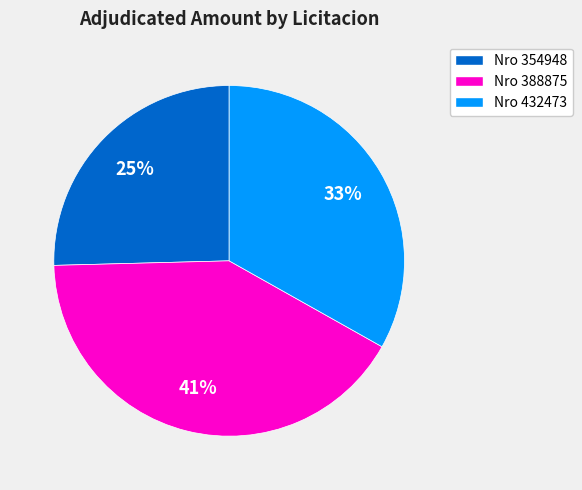

Approximately how many times larger is the value at Nro 354948 compared to Nro 432473?

0.8